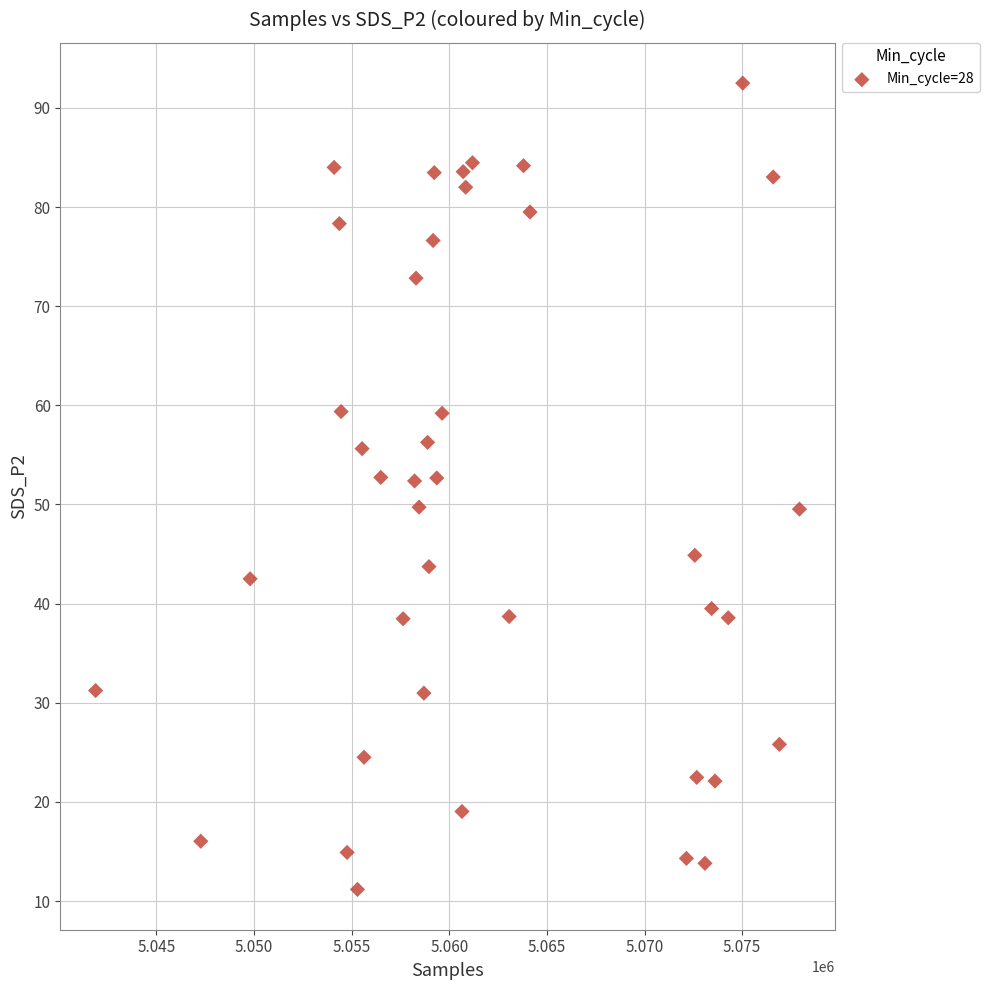

What is the range of X values (max minus min)?

36045.0